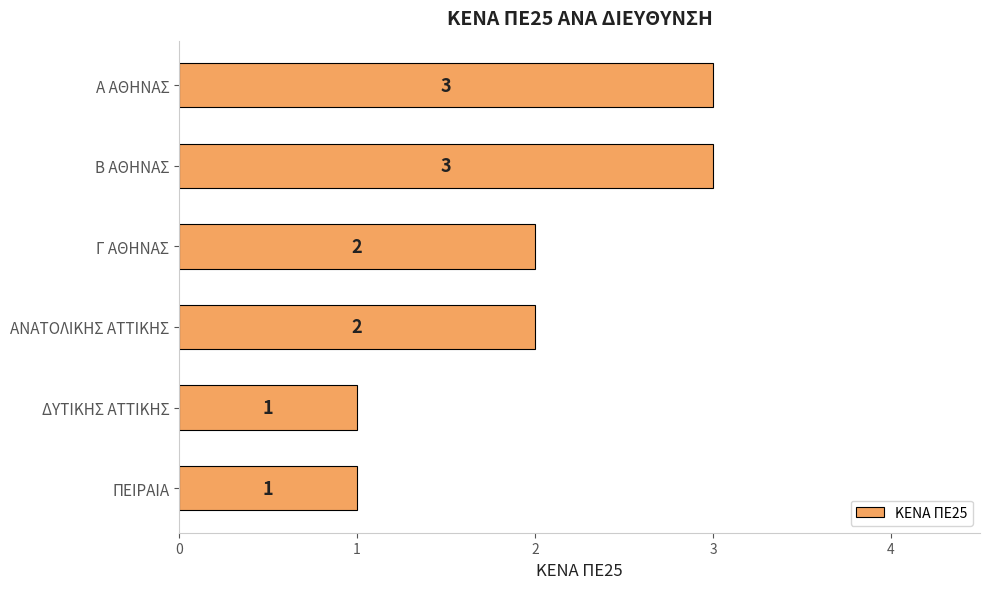

How many values are below 2?

2